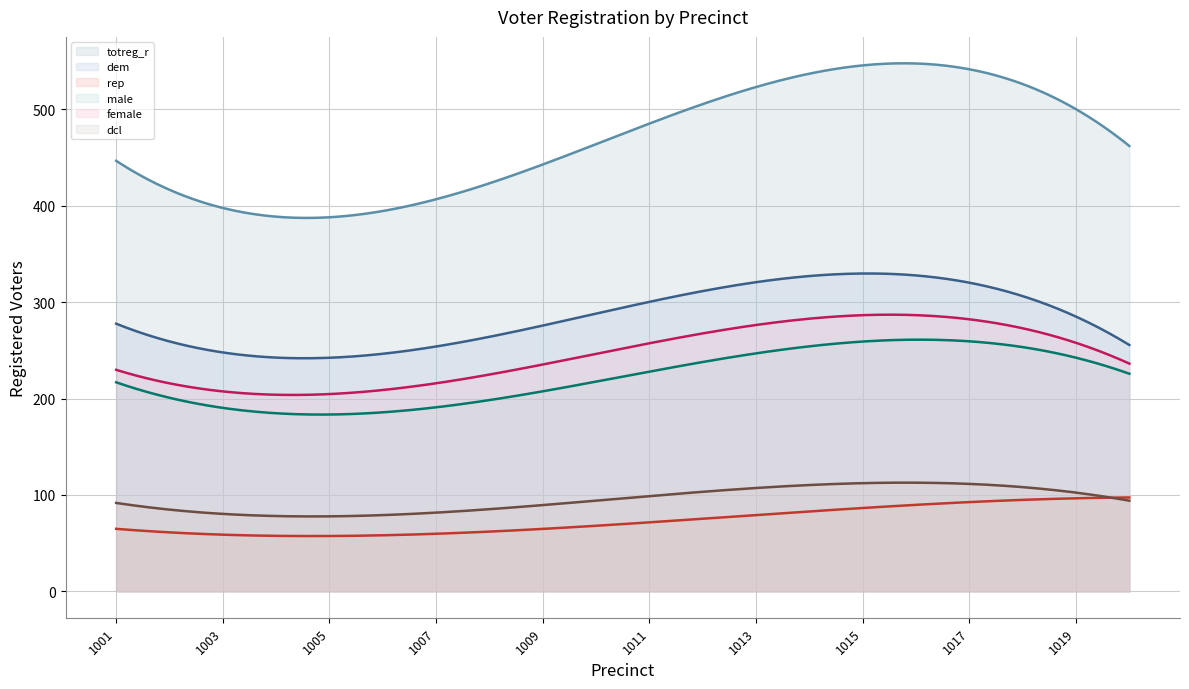

The rep series shows 28 at 1011. True or false?

False